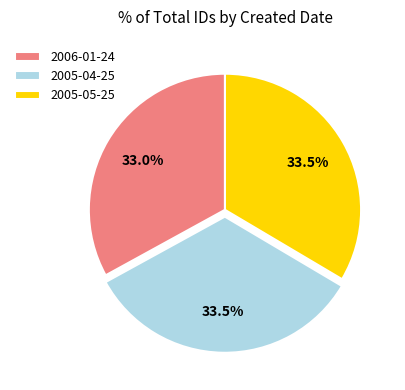

To the nearest percent, what is the combined percentage of 2006-01-24 and 2005-04-25?

66%